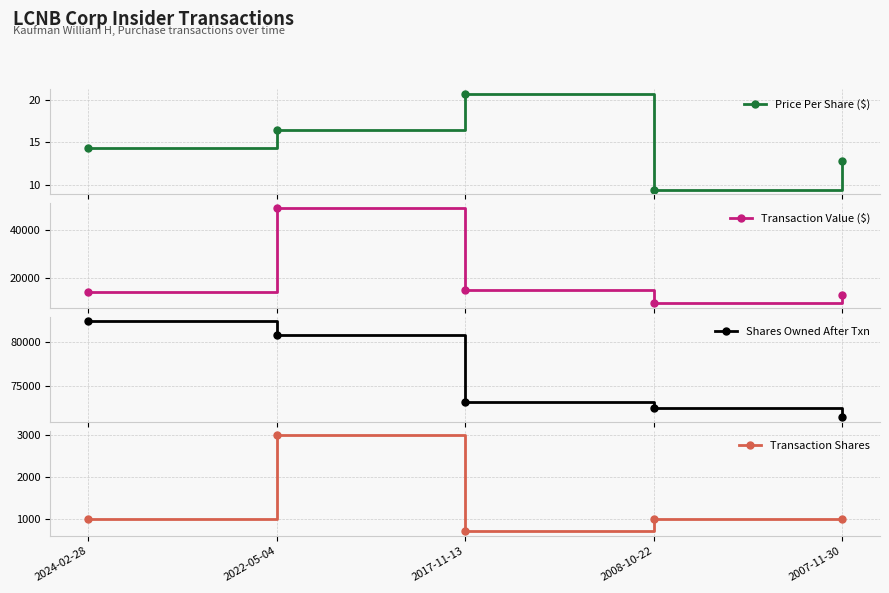

Which series has the largest total across all categories?

Shares Owned After Txn